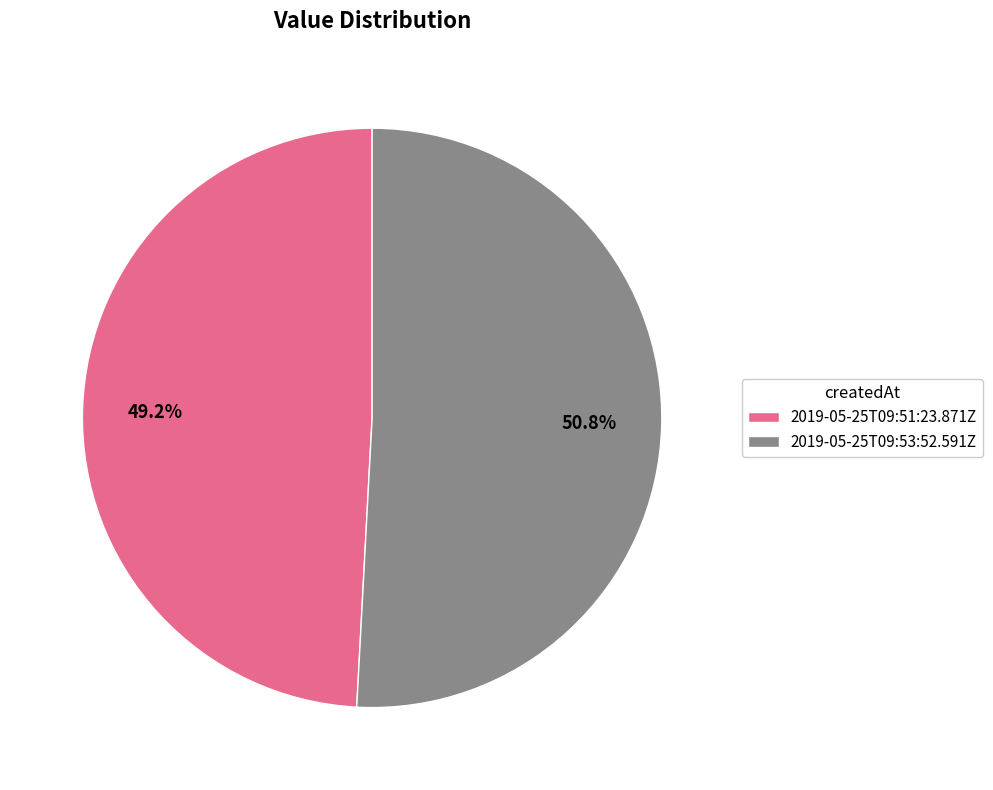

To the nearest percent, what is the difference between the 2019-05-25T09:53:52.591Z and 2019-05-25T09:51:23.871Z slice percentages?

2%